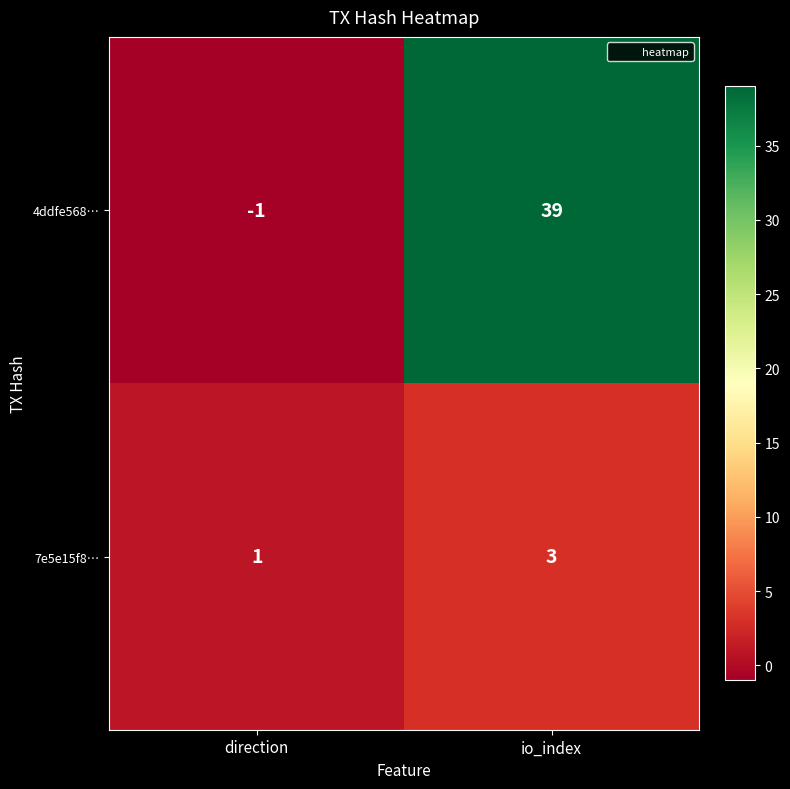

What is the average value of the 4ddfe568… series?

19